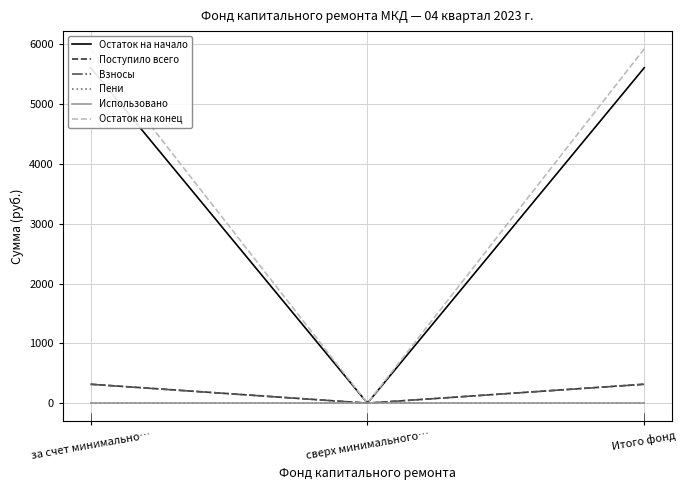

What is the difference between the Поступило всего values at сверх минимального размера взноса and Итого фонд?

316.8